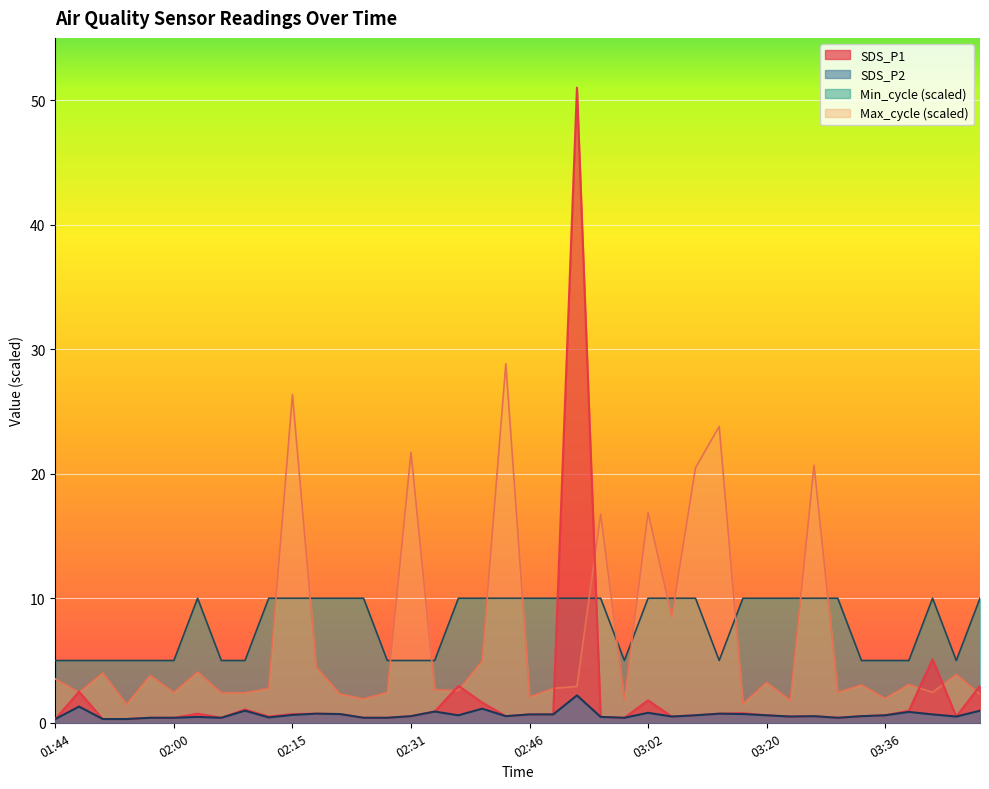

Reading right to left, list all the values displayed in this chart.

SDS_P1: 03:48=3.0	03:45=0.5	03:42=5.1	03:39=1.0	03:36=0.6	03:33=0.5	03:30=0.4	03:27=0.5	03:23=0.5	03:20=0.6	03:17=0.8	03:14=0.7	03:11=0.6	03:05=0.5	03:02=1.8	02:58=0.4	02:55=0.5	02:52=51.0	02:49=0.7	02:46=0.7	02:43=0.5	02:40=1.6	02:37=3.0	02:34=0.9	02:31=0.5	02:28=0.4	02:25=0.4	02:21=0.7	02:18=0.7	02:15=0.7	02:12=0.5	02:09=1.1	02:06=0.4	02:03=0.7	02:00=0.4	01:57=0.4	01:54=0.3	01:50=0.3	01:47=2.5	01:44=0.3
SDS_P2: 03:48=1.0	03:45=0.5	03:42=0.7	03:39=0.9	03:36=0.6	03:33=0.5	03:30=0.4	03:27=0.5	03:23=0.5	03:20=0.6	03:17=0.7	03:14=0.7	03:11=0.6	03:05=0.5	03:02=0.8	02:58=0.4	02:55=0.5	02:52=2.2	02:49=0.7	02:46=0.7	02:43=0.5	02:40=1.1	02:37=0.6	02:34=0.9	02:31=0.5	02:28=0.4	02:25=0.4	02:21=0.7	02:18=0.7	02:15=0.6	02:12=0.4	02:09=1.0	02:06=0.4	02:03=0.5	02:00=0.4	01:57=0.4	01:54=0.3	01:50=0.3	01:47=1.3	01:44=0.3
Min_cycle: 03:48=10.0	03:45=5.0	03:42=10.0	03:39=5.0	03:36=5.0	03:33=5.0	03:30=10.0	03:27=10.0	03:23=10.0	03:20=10.0	03:17=10.0	03:14=5.0	03:11=10.0	03:05=10.0	03:02=10.0	02:58=5.0	02:55=10.0	02:52=10.0	02:49=10.0	02:46=10.0	02:43=10.0	02:40=10.0	02:37=10.0	02:34=5.0	02:31=5.0	02:28=5.0	02:25=10.0	02:21=10.0	02:18=10.0	02:15=10.0	02:12=10.0	02:09=5.0	02:06=5.0	02:03=10.0	02:00=5.0	01:57=5.0	01:54=5.0	01:50=5.0	01:47=5.0	01:44=5.0
Max_cycle: 03:48=2.3	03:45=3.9	03:42=2.4	03:39=3.1	03:36=2.0	03:33=3.0	03:30=2.4	03:27=20.7	03:23=1.8	03:20=3.2	03:17=1.5	03:14=23.8	03:11=20.5	03:05=8.5	03:02=16.9	02:58=1.8	02:55=16.8	02:52=2.9	02:49=2.8	02:46=2.1	02:43=28.8	02:40=5.0	02:37=2.6	02:34=2.6	02:31=21.7	02:28=2.4	02:25=1.9	02:21=2.3	02:18=4.5	02:15=26.4	02:12=2.8	02:09=2.4	02:06=2.4	02:03=4.1	02:00=2.4	01:57=3.8	01:54=1.5	01:50=4.0	01:47=2.4	01:44=3.5